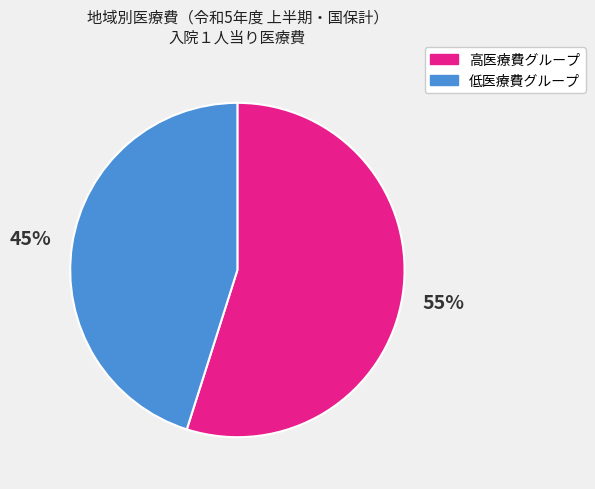

To the nearest percent, what is the average slice percentage?

50%